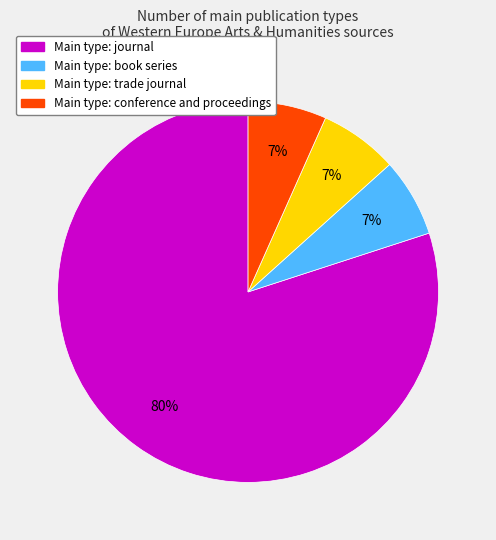

Does any single category account for the majority?

Yes